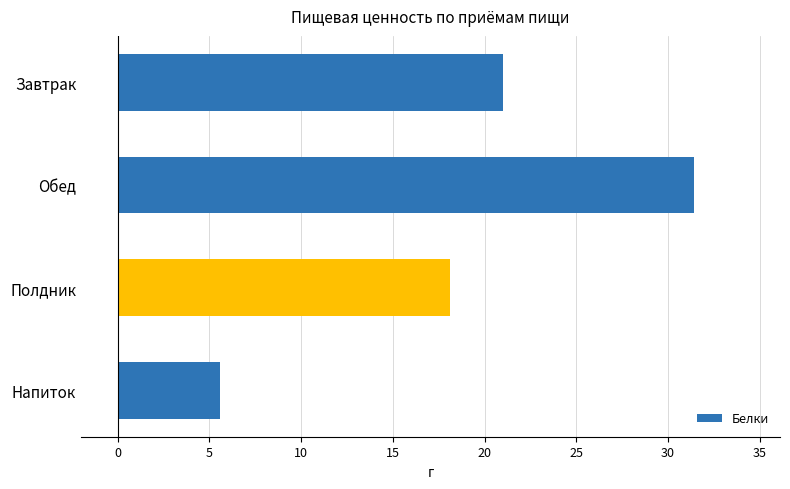

Reading top to bottom, transcribe all the data shown in this chart.

Завтрак=21.0	Обед=31.4	Полдник=18.1	Напиток=5.6